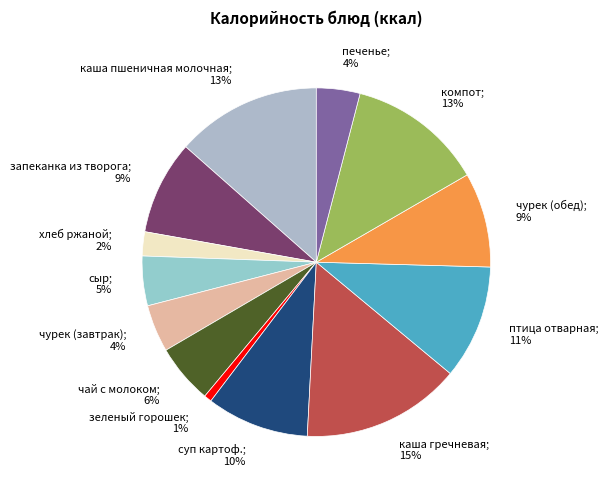

To the nearest percent, what is the difference between the largest and smallest slice percentages?

14%